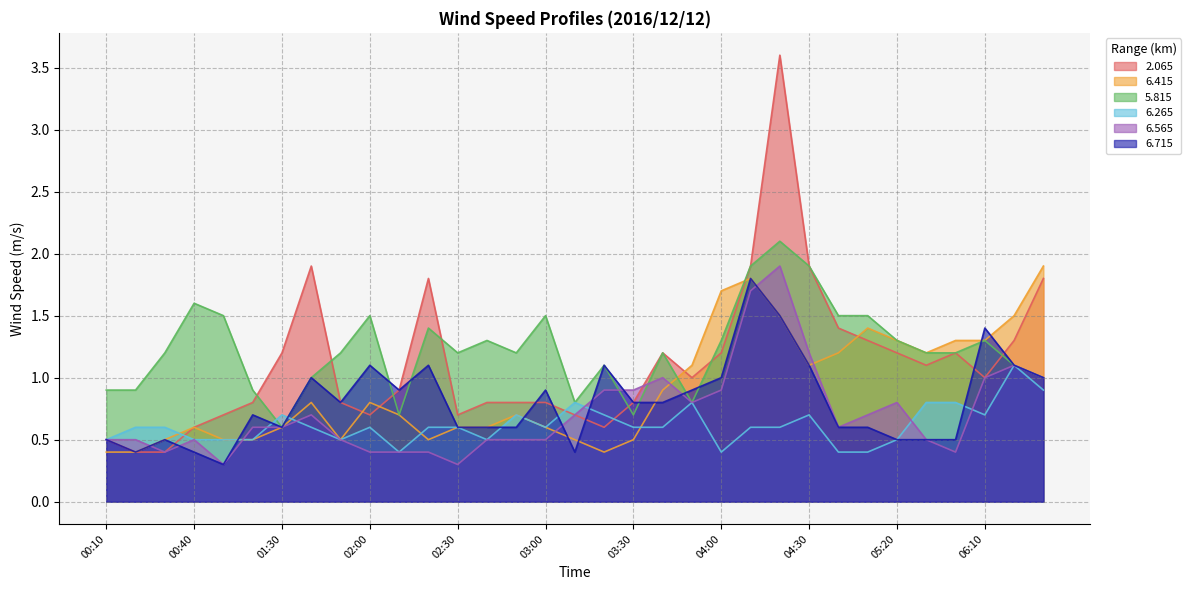

Reading left to right, list all the values displayed in this chart.

  2.065: 00:10=0.5	00:20=0.4	00:30=0.4	00:40=0.6	00:50=0.7	01:20=0.8	01:30=1.2	01:40=1.9	01:50=0.8	02:00=0.7	02:10=0.9	02:20=1.8	02:30=0.7	02:40=0.8	02:50=0.8	03:00=0.8	03:10=0.7	03:20=0.6	03:30=0.8	03:40=1.2	03:50=1.0	04:00=1.2	04:10=1.9	04:20=3.6	04:30=1.9	05:00=1.4	05:10=1.3	05:20=1.2	05:30=1.1	05:40=1.2	06:10=1.0	06:20=1.3	06:30=1.8
  6.415: 00:10=0.4	00:20=0.4	00:30=0.5	00:40=0.6	00:50=0.5	01:20=0.5	01:30=0.6	01:40=0.8	01:50=0.5	02:00=0.8	02:10=0.7	02:20=0.5	02:30=0.6	02:40=0.6	02:50=0.7	03:00=0.6	03:10=0.5	03:20=0.4	03:30=0.5	03:40=0.9	03:50=1.1	04:00=1.7	04:10=1.8	04:20=1.5	04:30=1.1	05:00=1.2	05:10=1.4	05:20=1.3	05:30=1.2	05:40=1.3	06:10=1.3	06:20=1.5	06:30=1.9
  5.815: 00:10=0.9	00:20=0.9	00:30=1.2	00:40=1.6	00:50=1.5	01:20=0.9	01:30=0.6	01:40=1.0	01:50=1.2	02:00=1.5	02:10=0.7	02:20=1.4	02:30=1.2	02:40=1.3	02:50=1.2	03:00=1.5	03:10=0.8	03:20=1.1	03:30=0.7	03:40=1.2	03:50=0.8	04:00=1.3	04:10=1.9	04:20=2.1	04:30=1.9	05:00=1.5	05:10=1.5	05:20=1.3	05:30=1.2	05:40=1.2	06:10=1.3	06:20=1.1	06:30=1.0
  6.265: 00:10=0.5	00:20=0.6	00:30=0.6	00:40=0.5	00:50=0.5	01:20=0.5	01:30=0.7	01:40=0.6	01:50=0.5	02:00=0.6	02:10=0.4	02:20=0.6	02:30=0.6	02:40=0.5	02:50=0.7	03:00=0.6	03:10=0.8	03:20=0.7	03:30=0.6	03:40=0.6	03:50=0.8	04:00=0.4	04:10=0.6	04:20=0.6	04:30=0.7	05:00=0.4	05:10=0.4	05:20=0.5	05:30=0.8	05:40=0.8	06:10=0.7	06:20=1.1	06:30=0.9
  6.565: 00:10=0.5	00:20=0.5	00:30=0.4	00:40=0.5	00:50=0.3	01:20=0.6	01:30=0.6	01:40=0.7	01:50=0.5	02:00=0.4	02:10=0.4	02:20=0.4	02:30=0.3	02:40=0.5	02:50=0.5	03:00=0.5	03:10=0.7	03:20=0.9	03:30=0.9	03:40=1.0	03:50=0.8	04:00=0.9	04:10=1.7	04:20=1.9	04:30=1.2	05:00=0.6	05:10=0.7	05:20=0.8	05:30=0.5	05:40=0.4	06:10=1.0	06:20=1.1	06:30=1.0
  6.715: 00:10=0.5	00:20=0.4	00:30=0.5	00:40=0.4	00:50=0.3	01:20=0.7	01:30=0.6	01:40=1.0	01:50=0.8	02:00=1.1	02:10=0.9	02:20=1.1	02:30=0.6	02:40=0.6	02:50=0.6	03:00=0.9	03:10=0.4	03:20=1.1	03:30=0.8	03:40=0.8	03:50=0.9	04:00=1.0	04:10=1.8	04:20=1.5	04:30=1.1	05:00=0.6	05:10=0.6	05:20=0.5	05:30=0.5	05:40=0.5	06:10=1.4	06:20=1.1	06:30=1.0